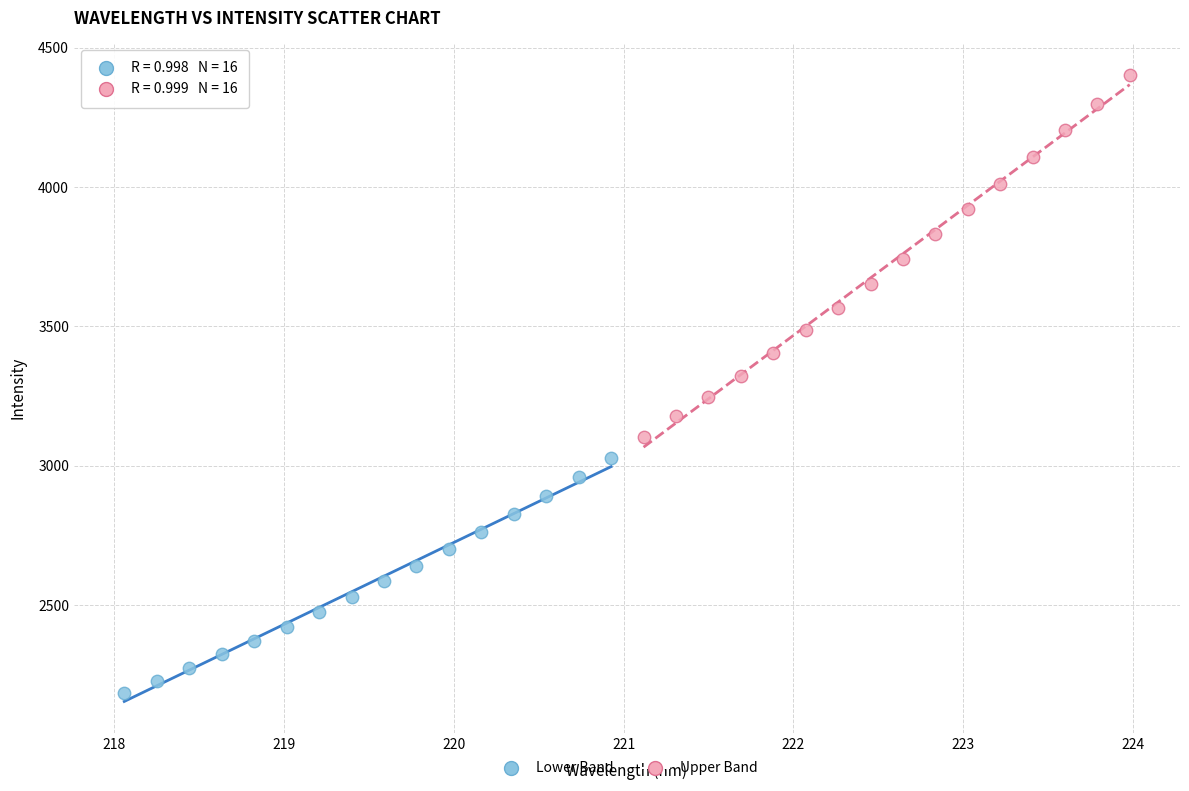

Which series contains the highest Y value?

Upper Band